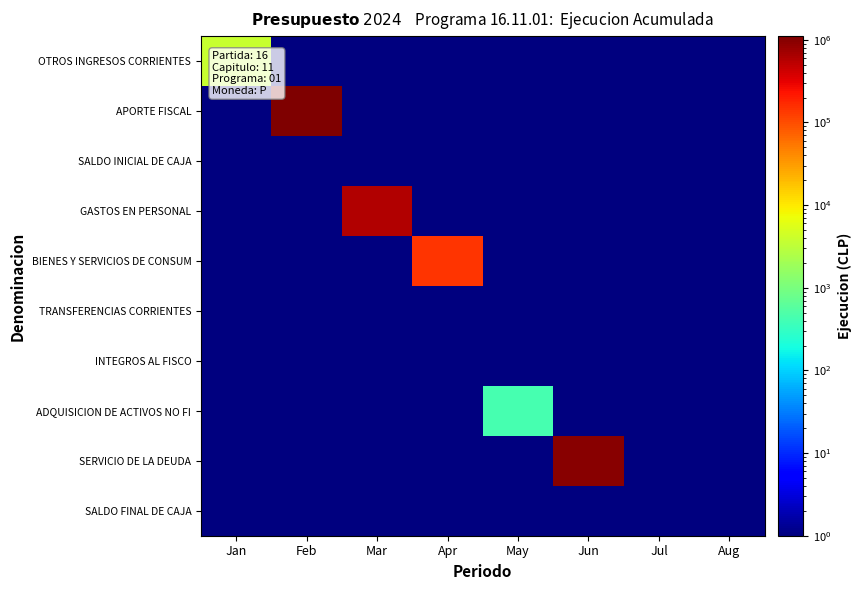

At how many categories does at least one series exceed 1063111?

1